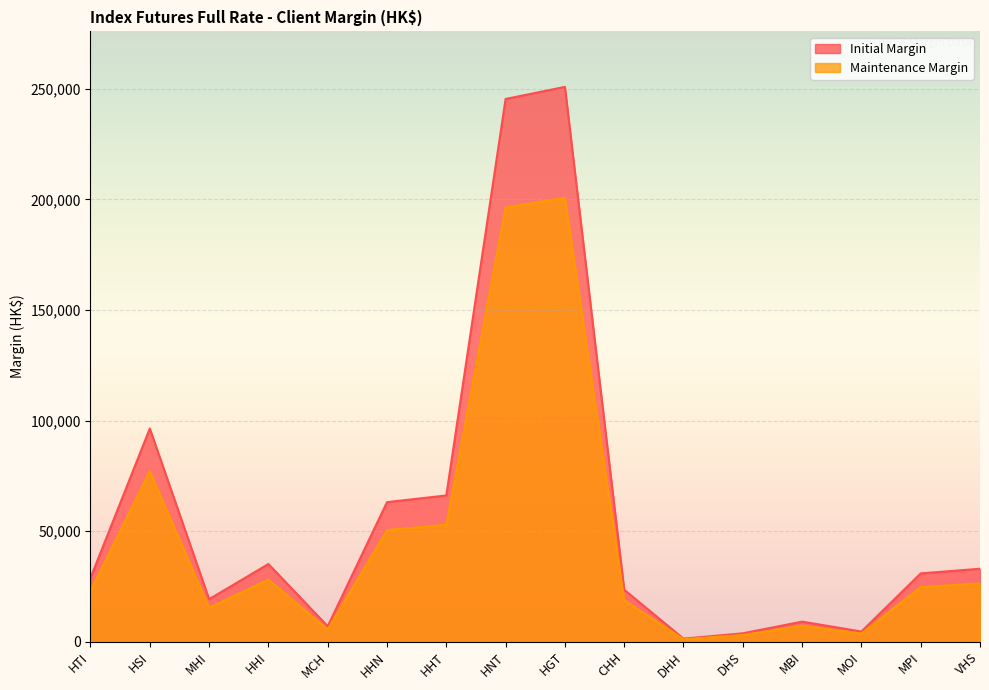

Where does the Initial Margin series first go above 30922?

HSI